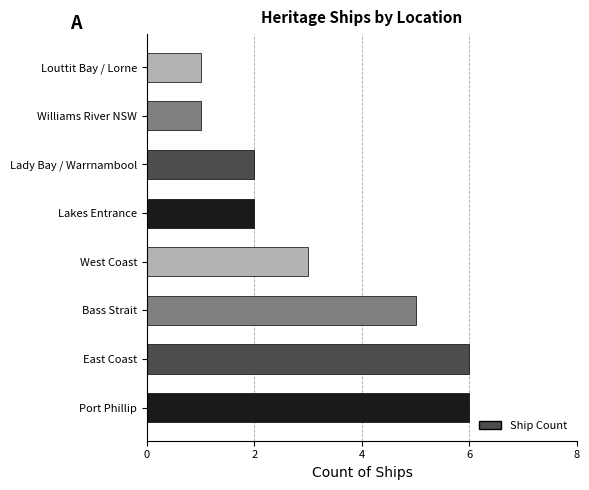

Is it true that the value at Port Phillip is 6?

True